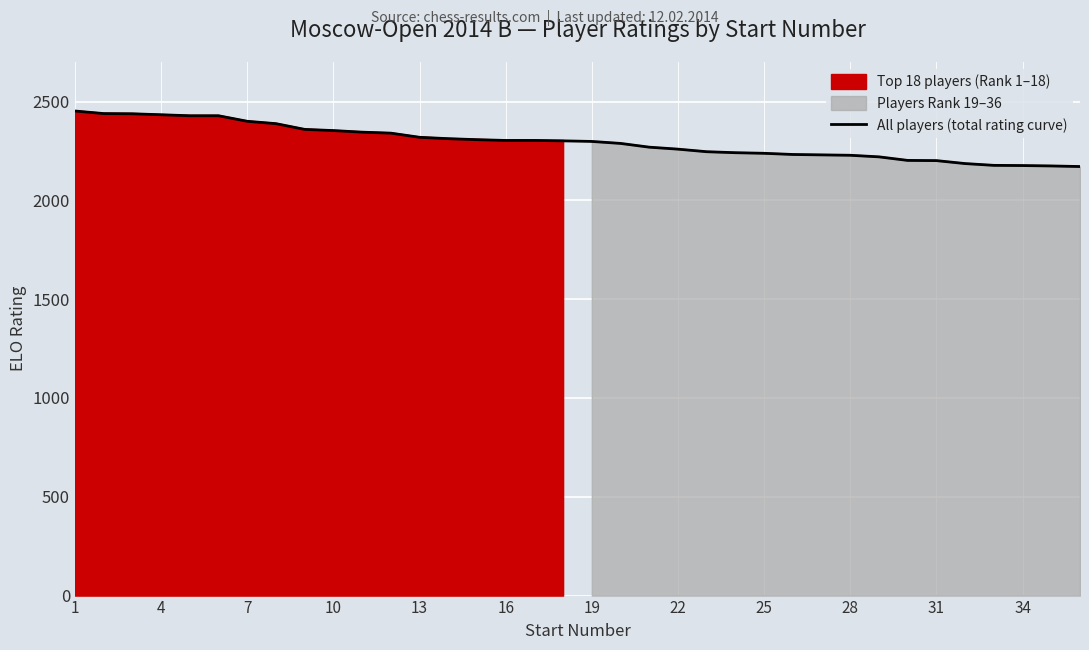

What is the highest value of the All players (total rating curve) series?

2452